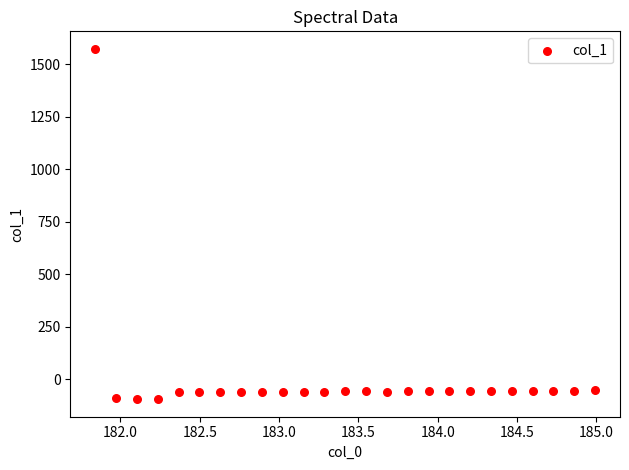

What is the range of Y values (max minus min)?

1666.7